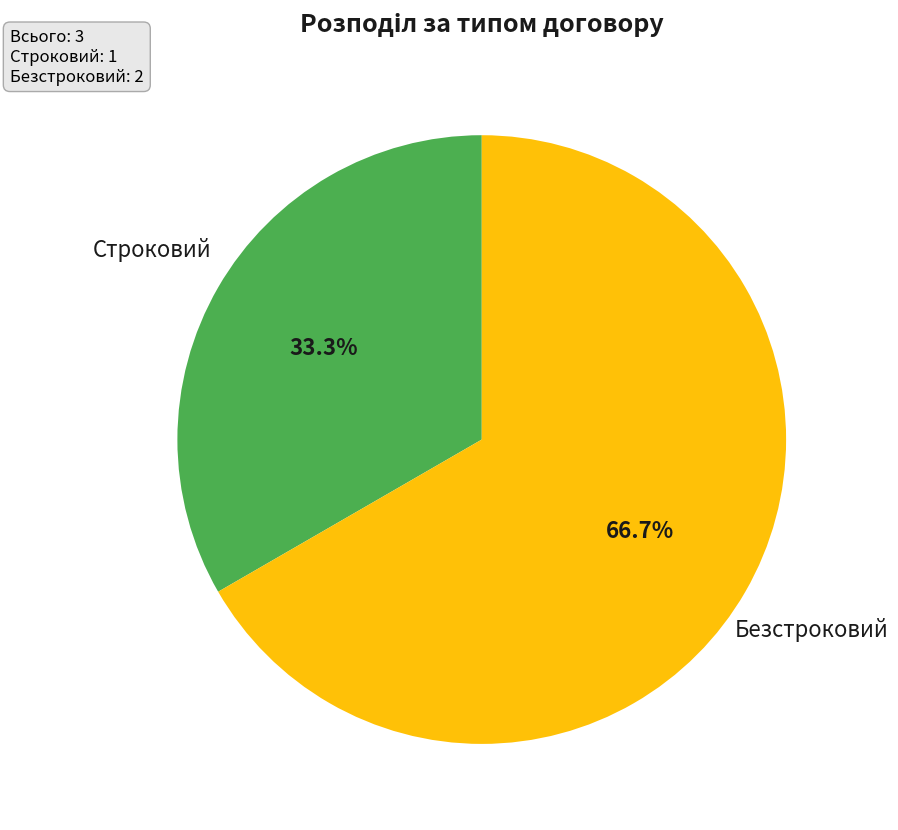

To the nearest percent, what is the difference between the largest and smallest slice percentages?

33%